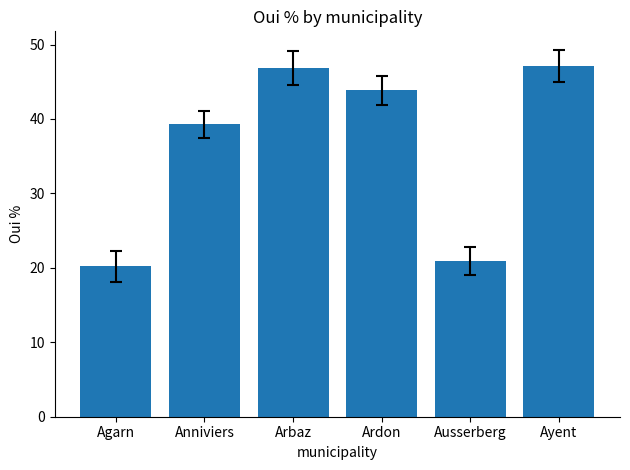

Does the chart contain any negative values?

No